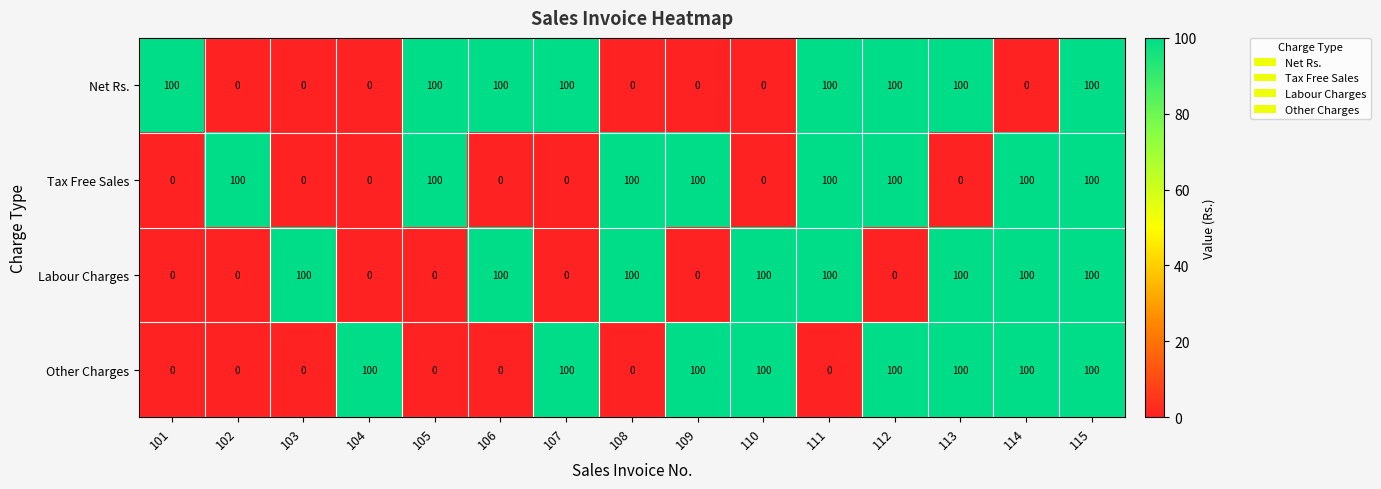

Is it true that Other Charges equals 0 at 103?

True